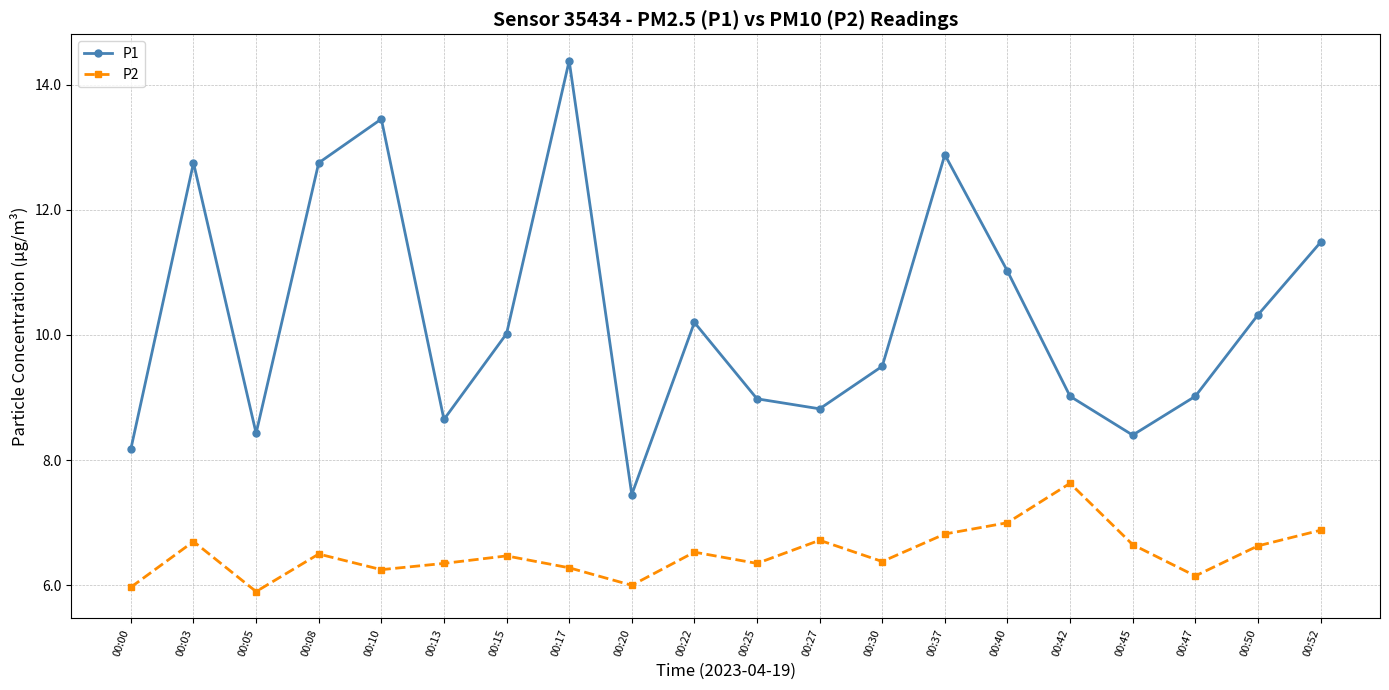

What are all the series names shown in the legend?

P1, P2